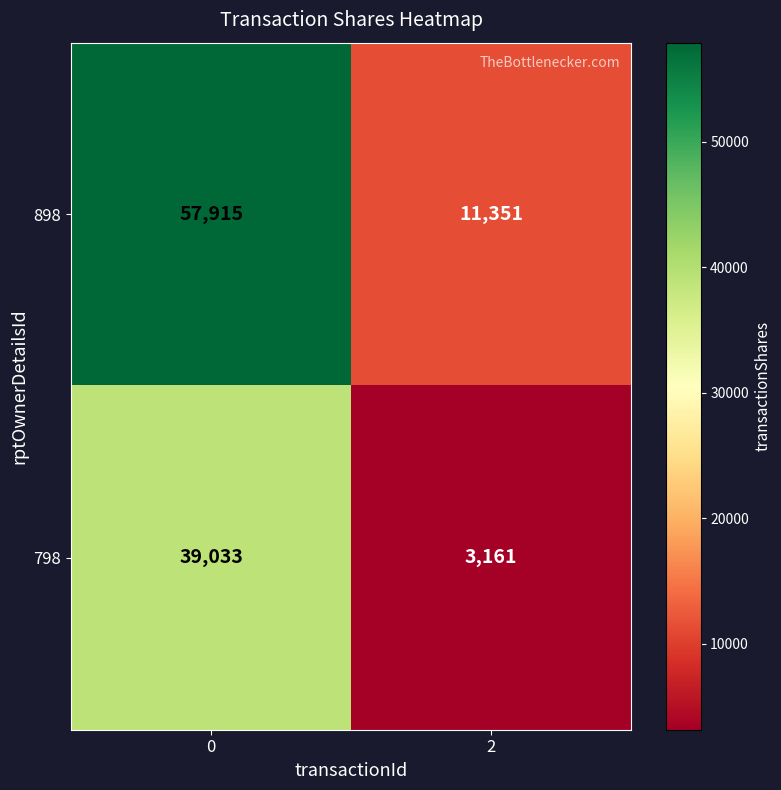

True or false: 898 has a value of 77169 at 0.

False